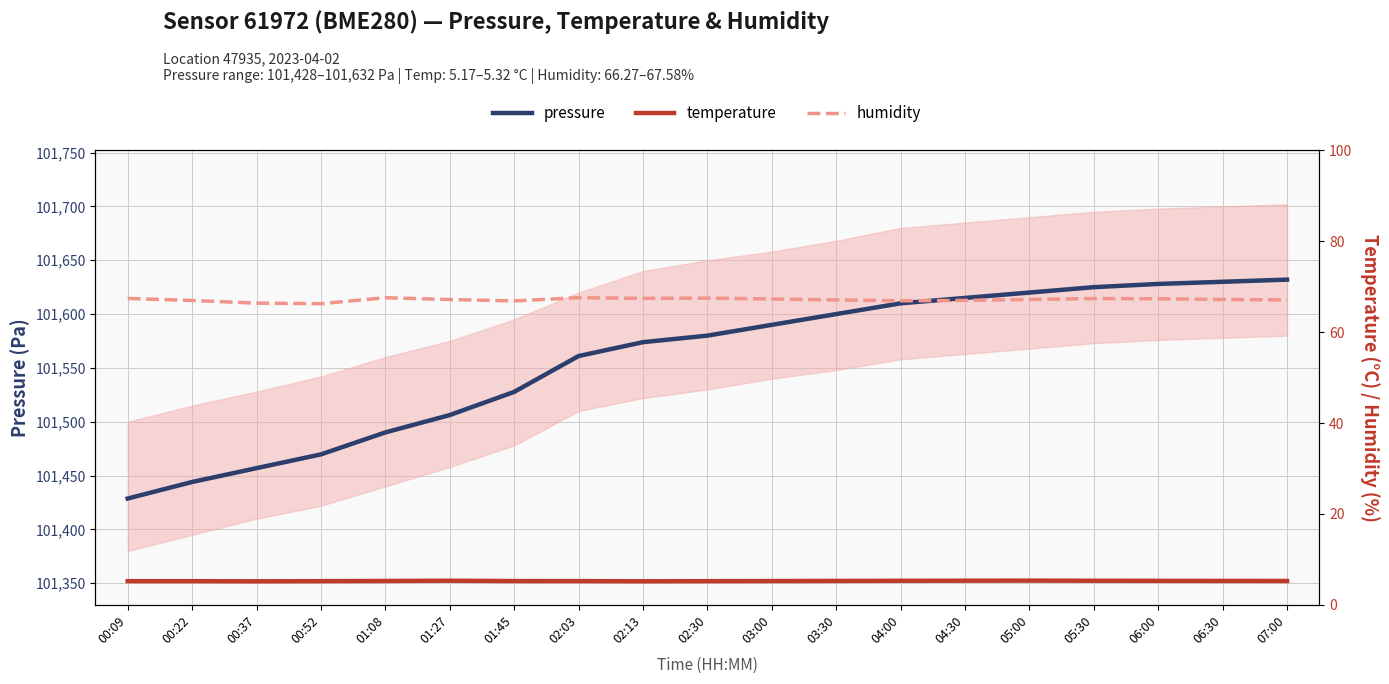

Read the humidity value at 07:00.

67.1